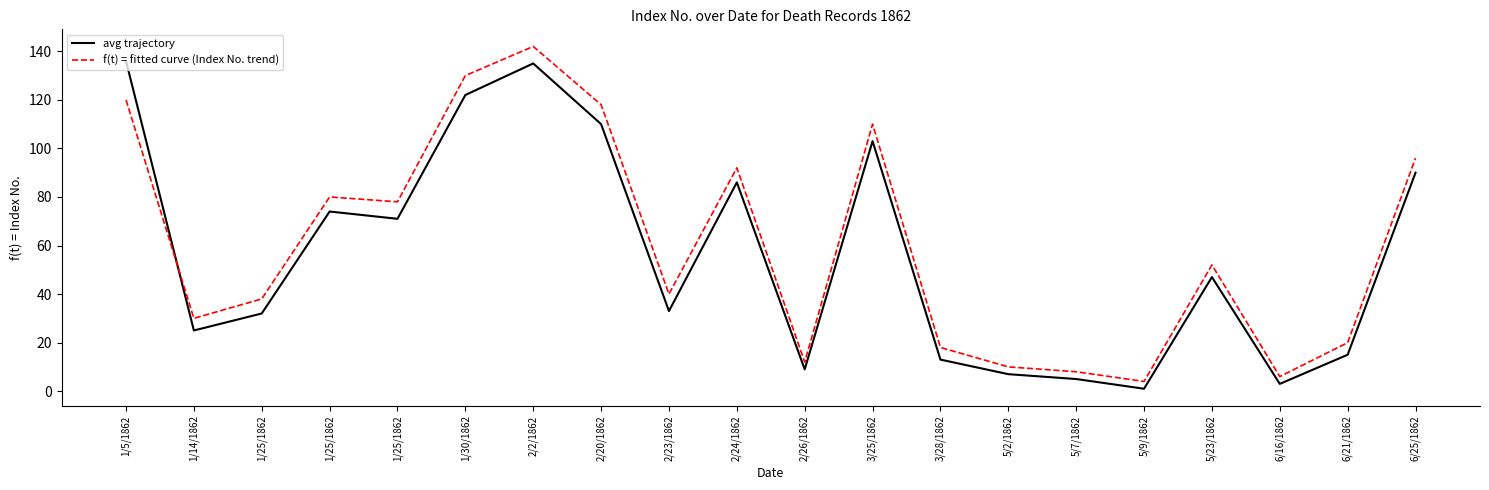

What is the difference between the highest and lowest values at 2/26/1862?

3